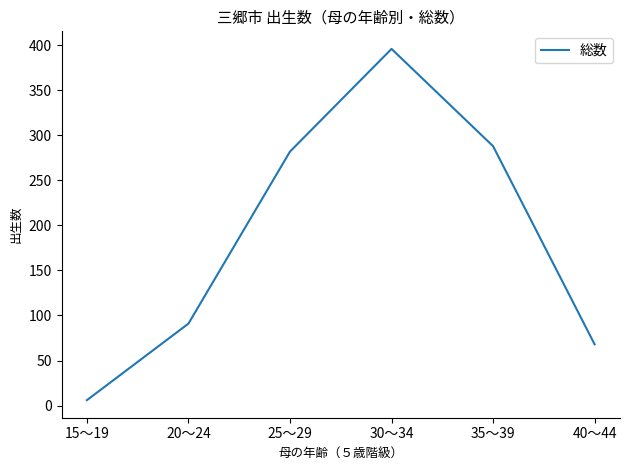

What is the sum of all values?

1131